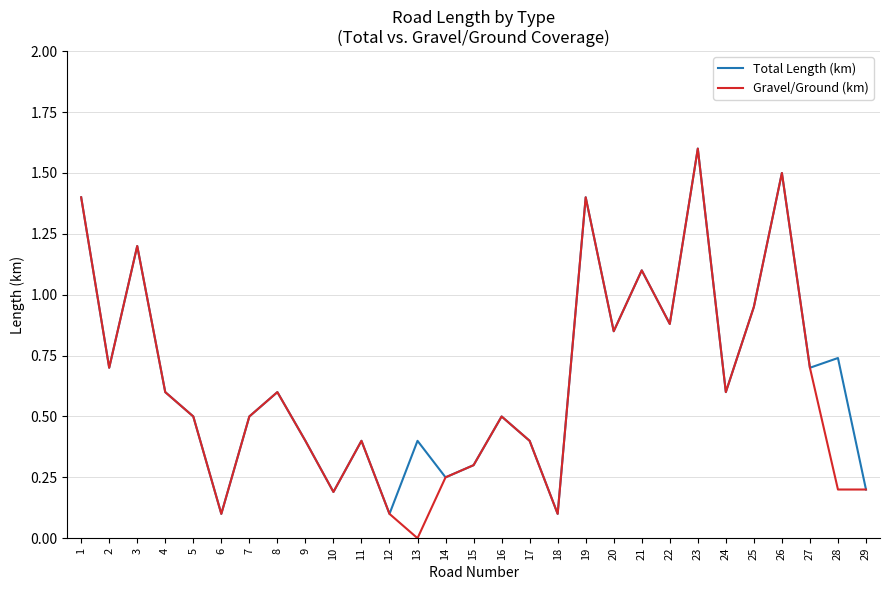

What is the sum of the Total Length (km) values at 21 and 29?

1.3